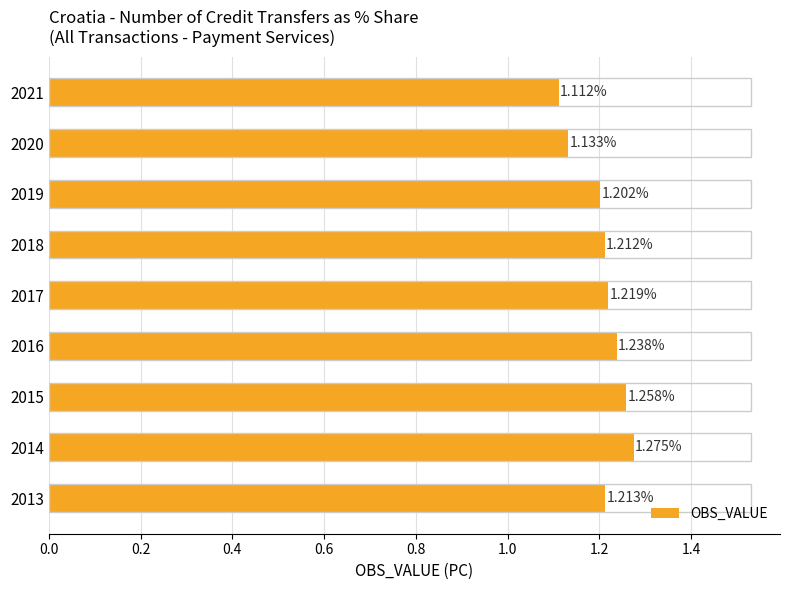

What is the difference between the second highest and minimum values?

0.1